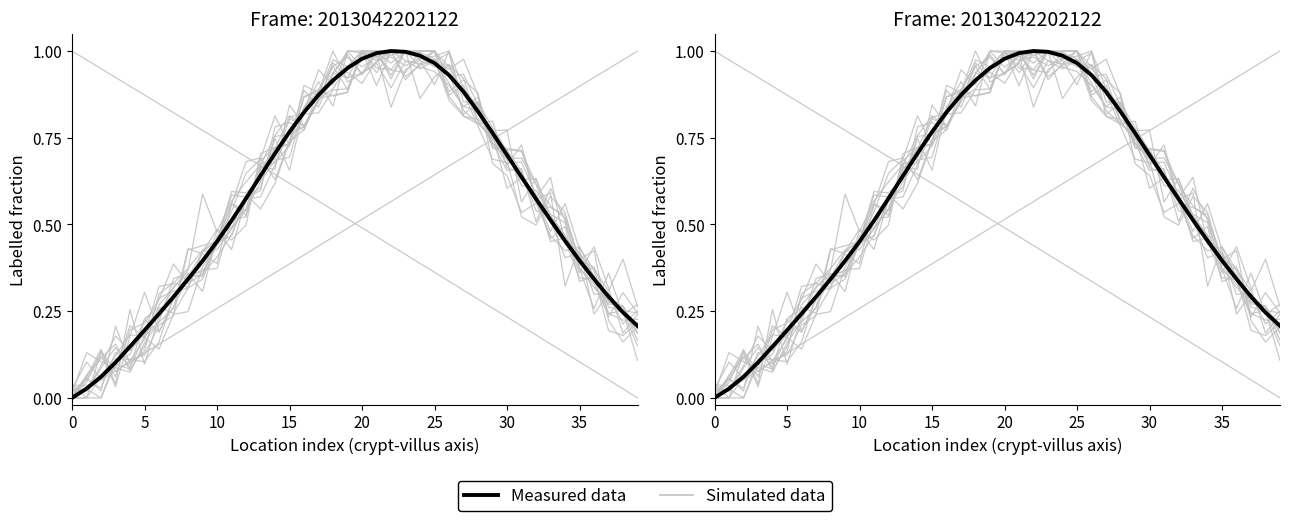

How many data points does each series have?

40